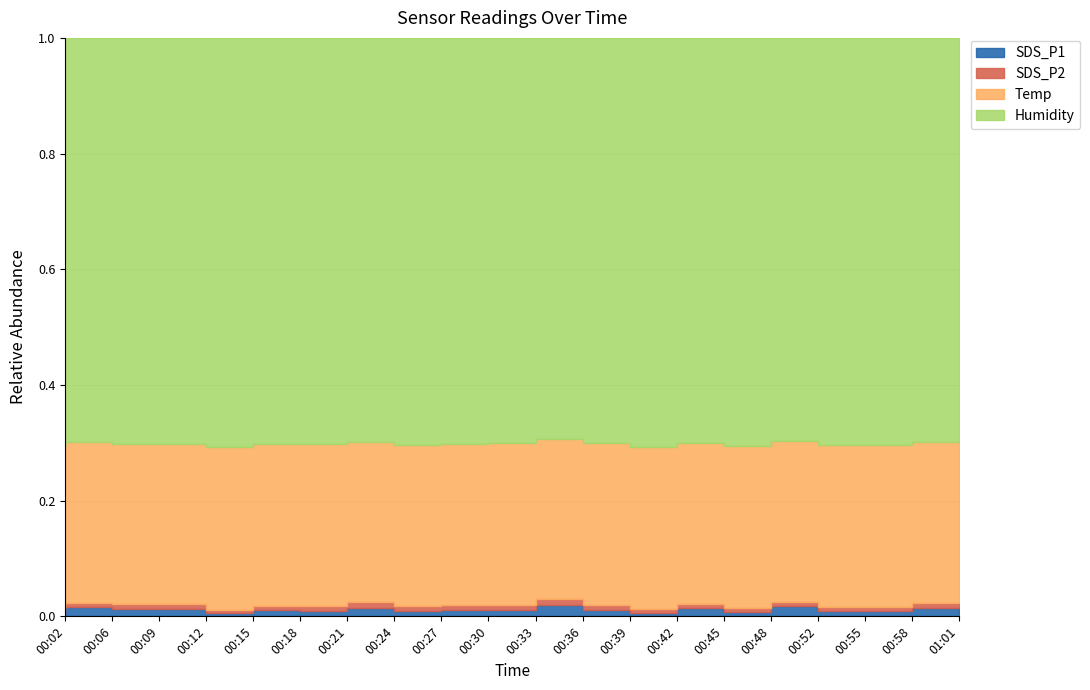

Reading left to right, transcribe all the data shown in this chart.

SDS_P1: 0.5	1.2	1.0	0.9	0.4	0.8	0.7	1.1	0.7	0.8	0.8	1.5	0.8	0.5	1.0	0.6	1.3	0.7	0.7	1.1
SDS_P2: 0.5	0.5	0.6	0.7	0.4	0.6	0.6	0.7	0.6	0.7	0.7	0.8	0.7	0.4	0.6	0.4	0.6	0.4	0.5	0.6
Temp: 20.6	20.6	20.6	20.6	20.6	20.6	20.6	20.6	20.6	20.6	20.6	20.6	20.6	20.6	20.6	20.6	20.5	20.6	20.6	20.6
Humidity: 51.8	51.8	52.5	52.5	51.8	51.8	51.8	51.8	51.8	51.8	51.8	51.8	51.8	51.8	51.8	51.8	51.7	51.8	51.8	51.8